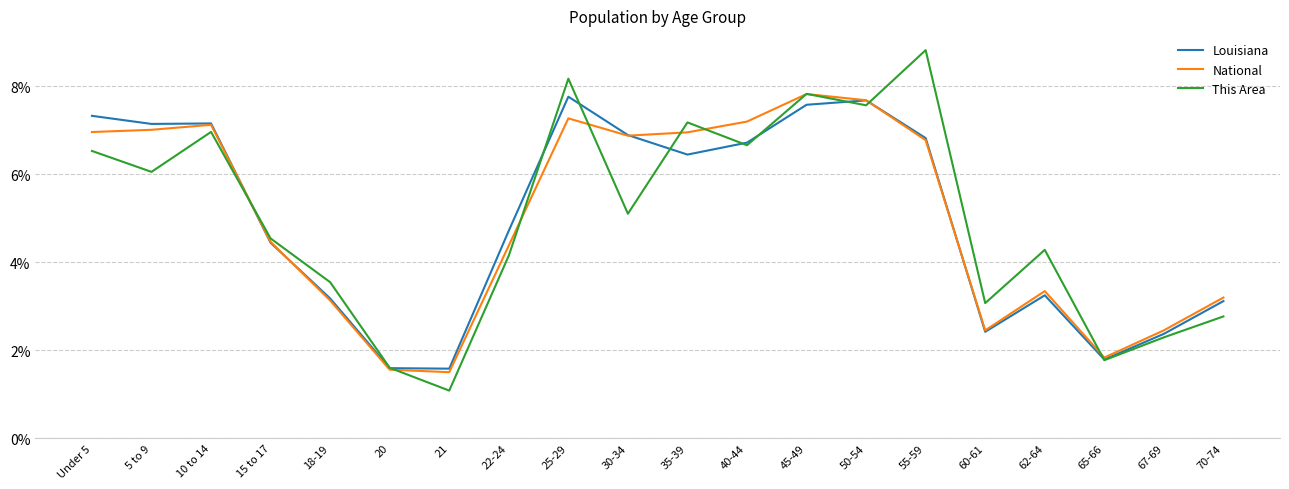

Is the value of Louisiana at 67-69 greater than the value of National at 18-19?

No